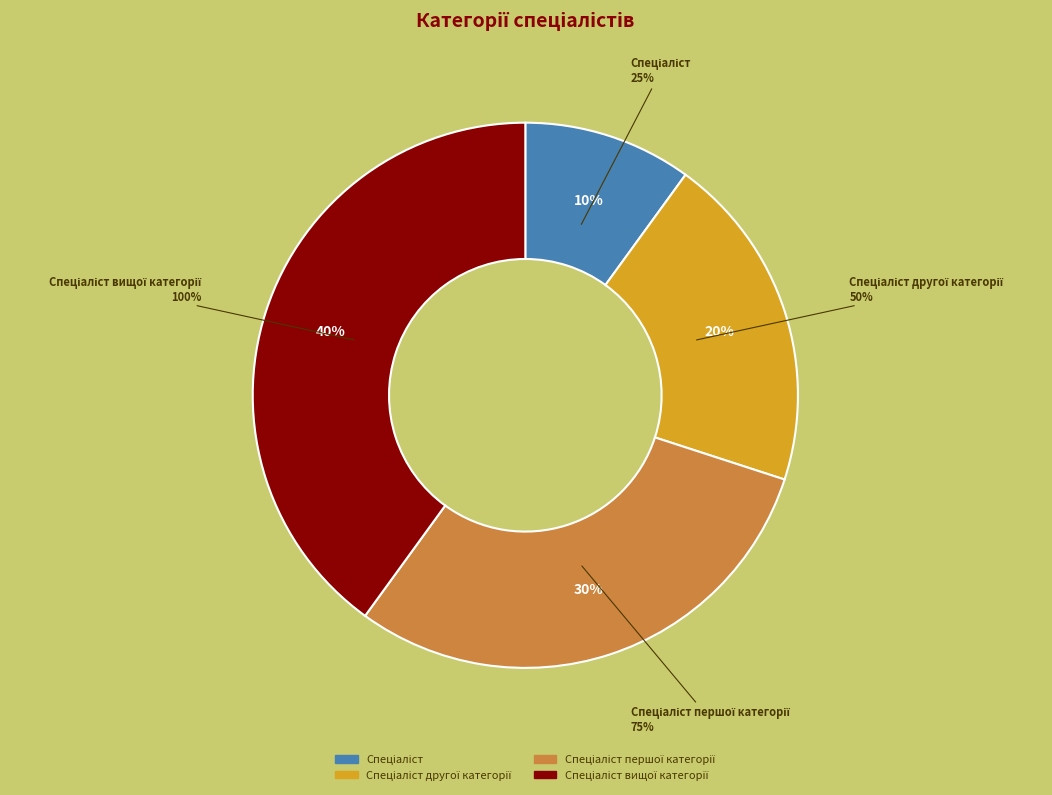

The Спеціаліст першої категорії slice represents 30% of the pie. True or false?

True